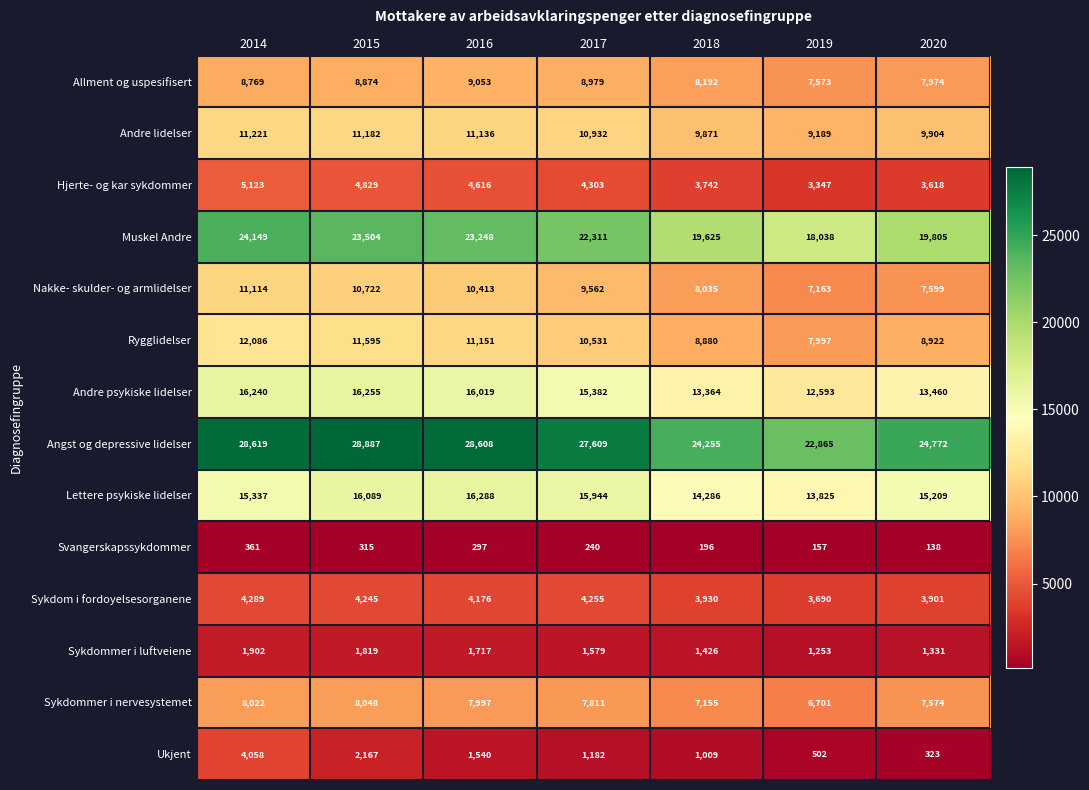

Which series has the largest total across all categories?

Angst og depressive lidelser